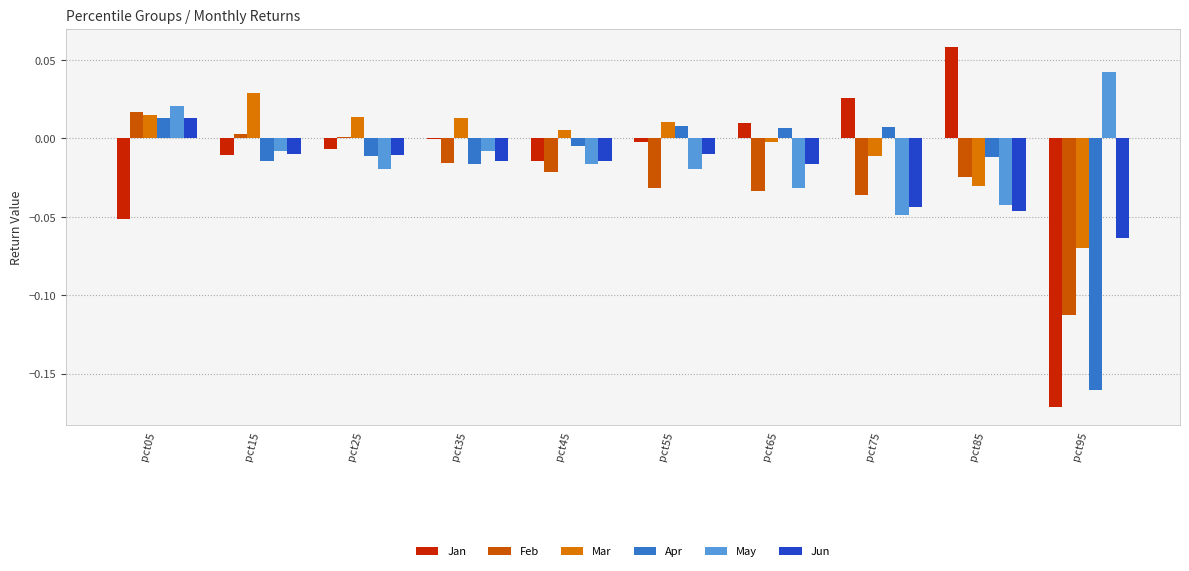

Is the value of Jan at pct25 greater than the value of May at pct35?

Yes